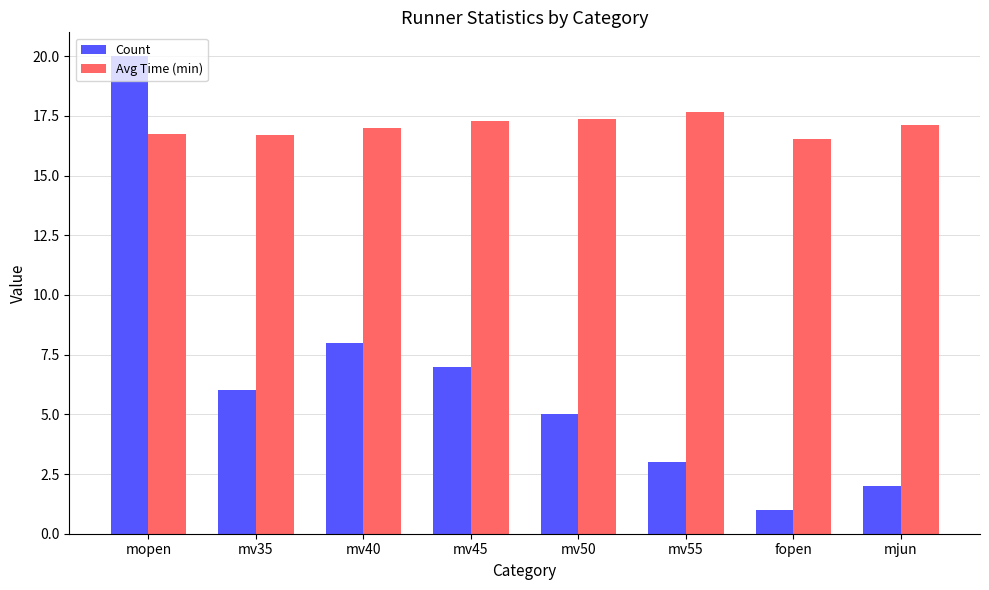

At which label is Count closest to 10?

mv40